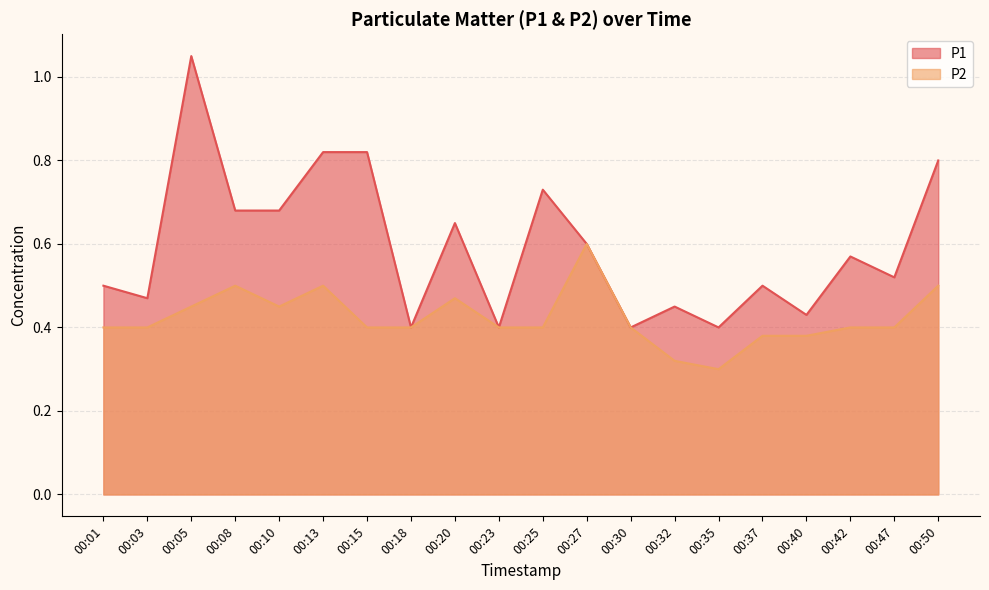

Is the value of P1 at 00:42 greater than the value of P2 at 00:13?

Yes